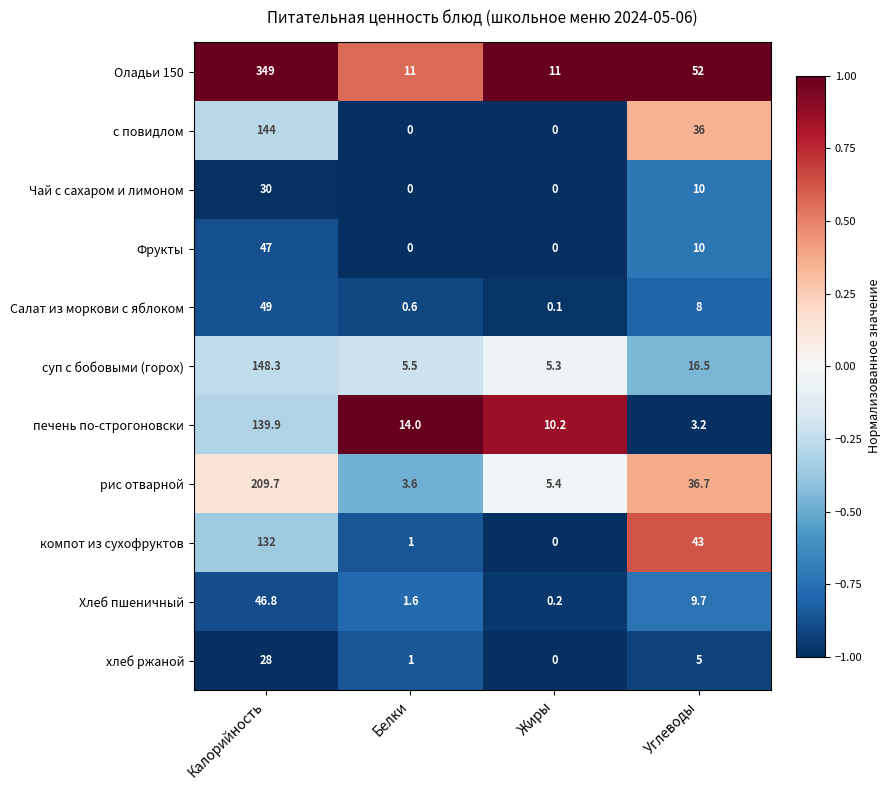

The value of Фрукты at Белки is 0.0. True or false?

True